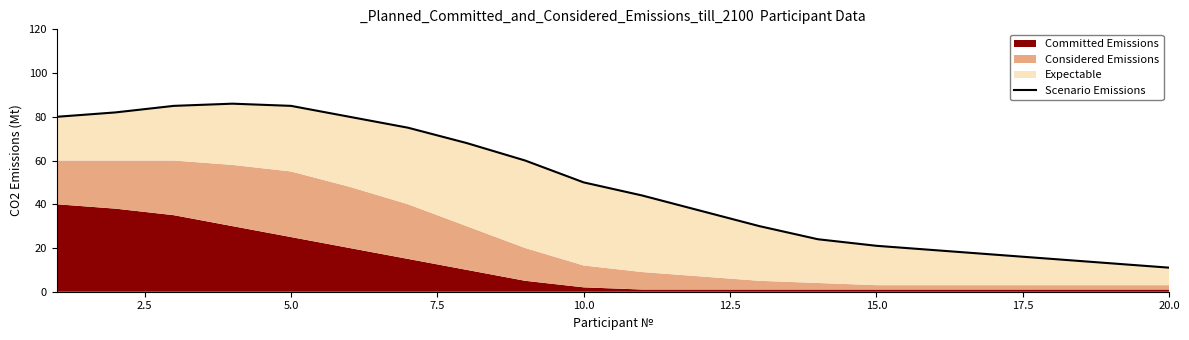

Reading left to right, extract all data points from this chart.

80	82	85	86	85	80	75	68	60	50	44	37	30	24	21	19	17	15	13	11